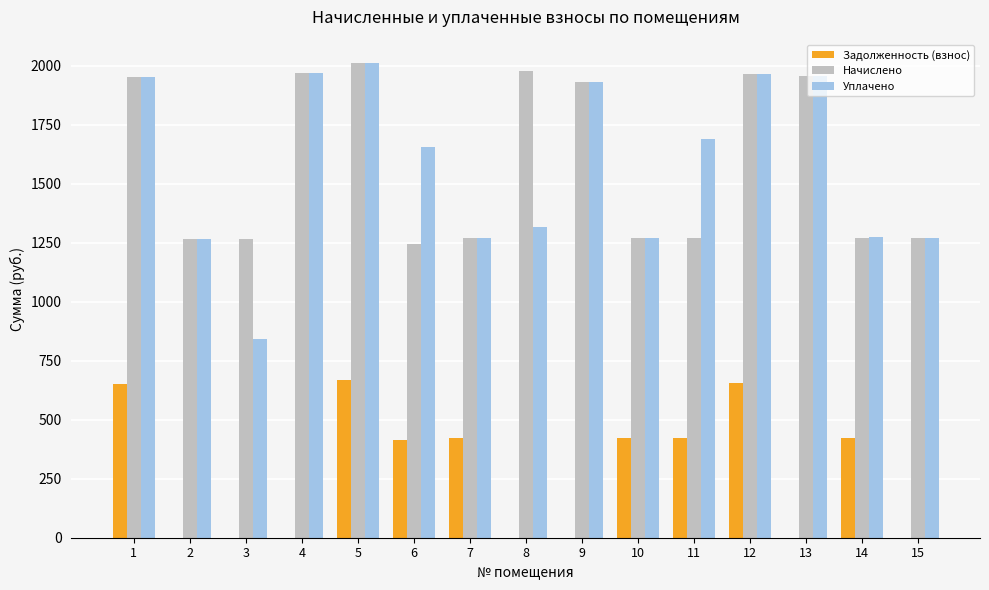

Are the bars grouped side by side (vs. stacked)?

Yes